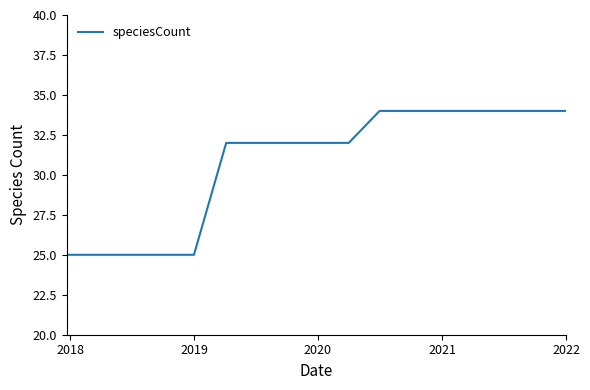

How many lines are shown in the chart?

1